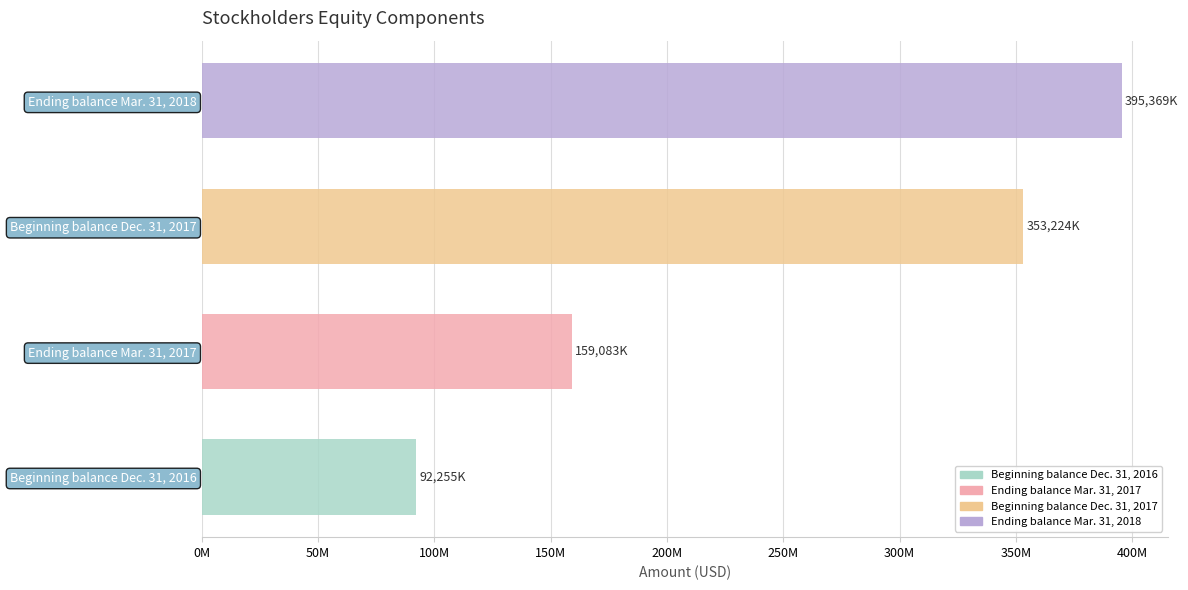

At which category does the chart reach its peak across all series?

Ending balance Mar. 31, 2018